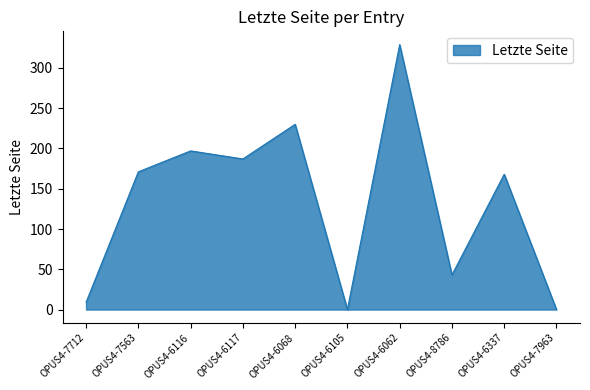

Count the number of data series in this chart.

1